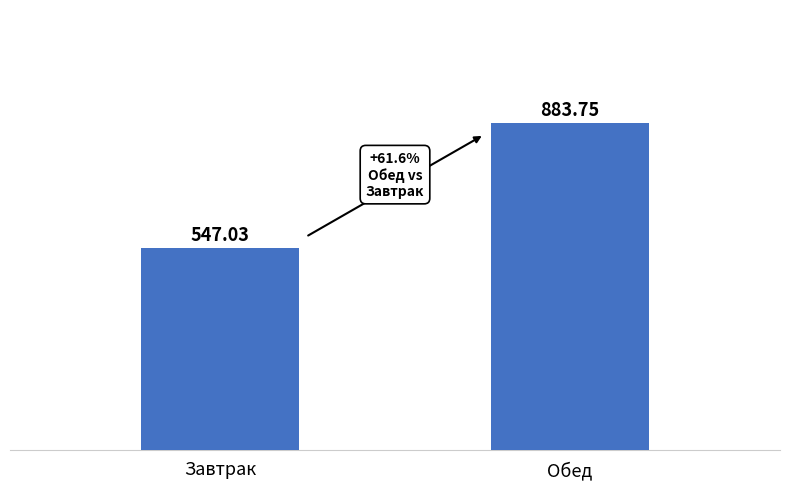

What is the maximum value shown in the chart?

883.8